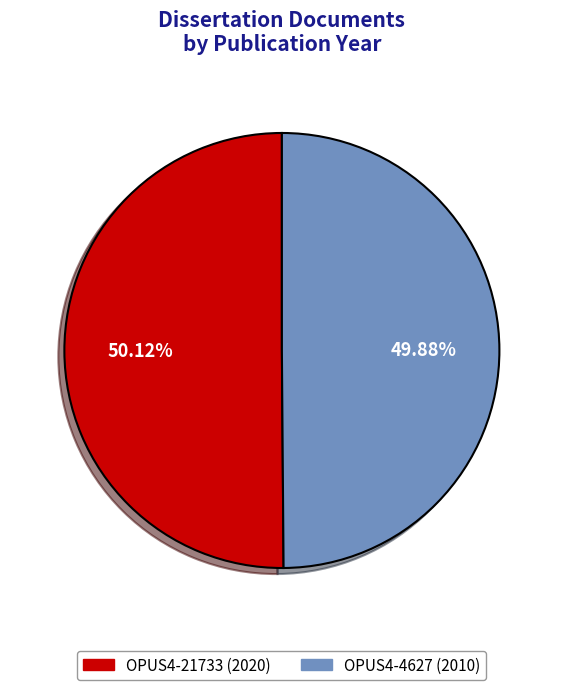

Is there a majority slice in this chart?

Yes